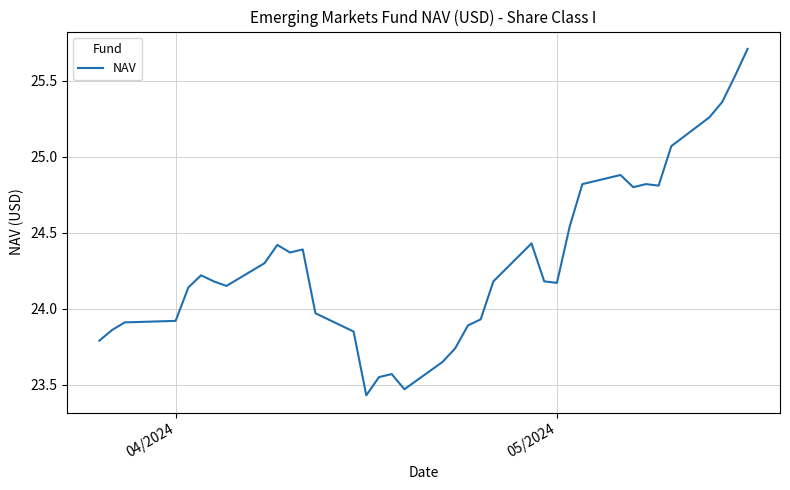

What is the maximum value shown in the chart?

25.7